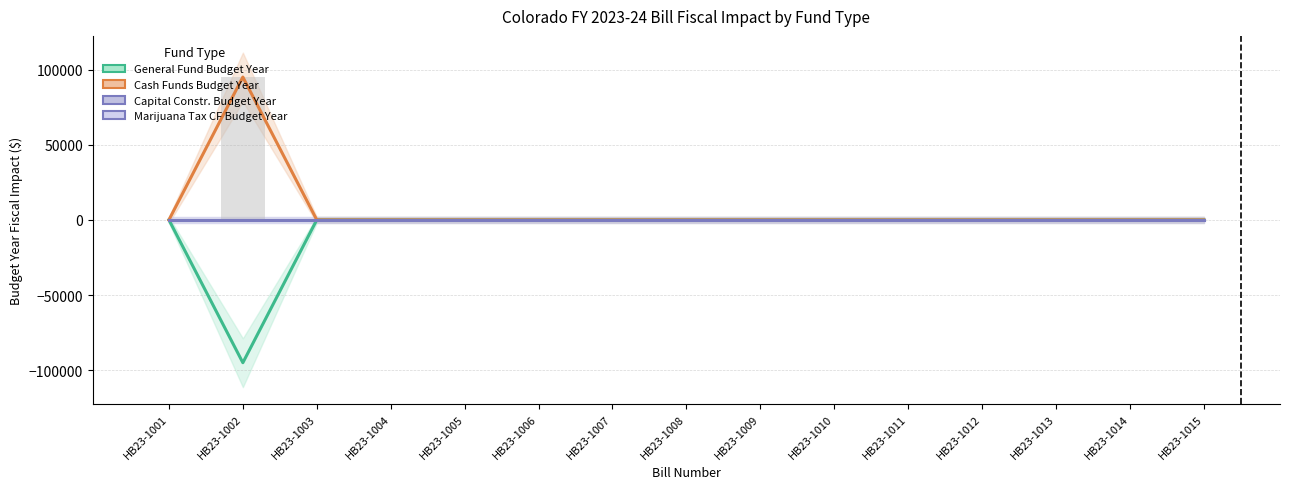

Which has a higher value, HB23-1005 or HB23-1001?

HB23-1005